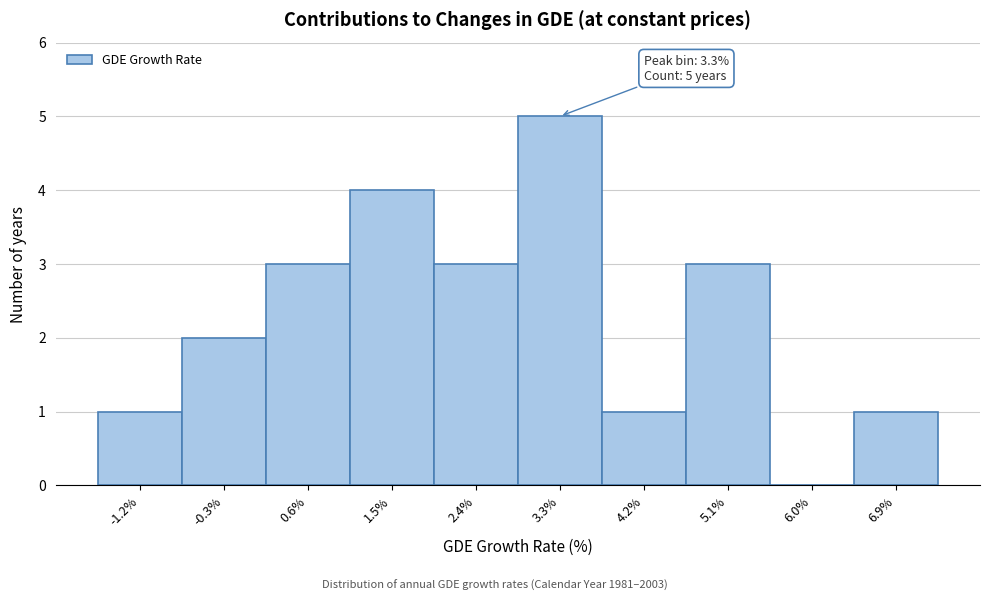

Which range on the x-axis has the tallest bar?

2.85 to 3.74